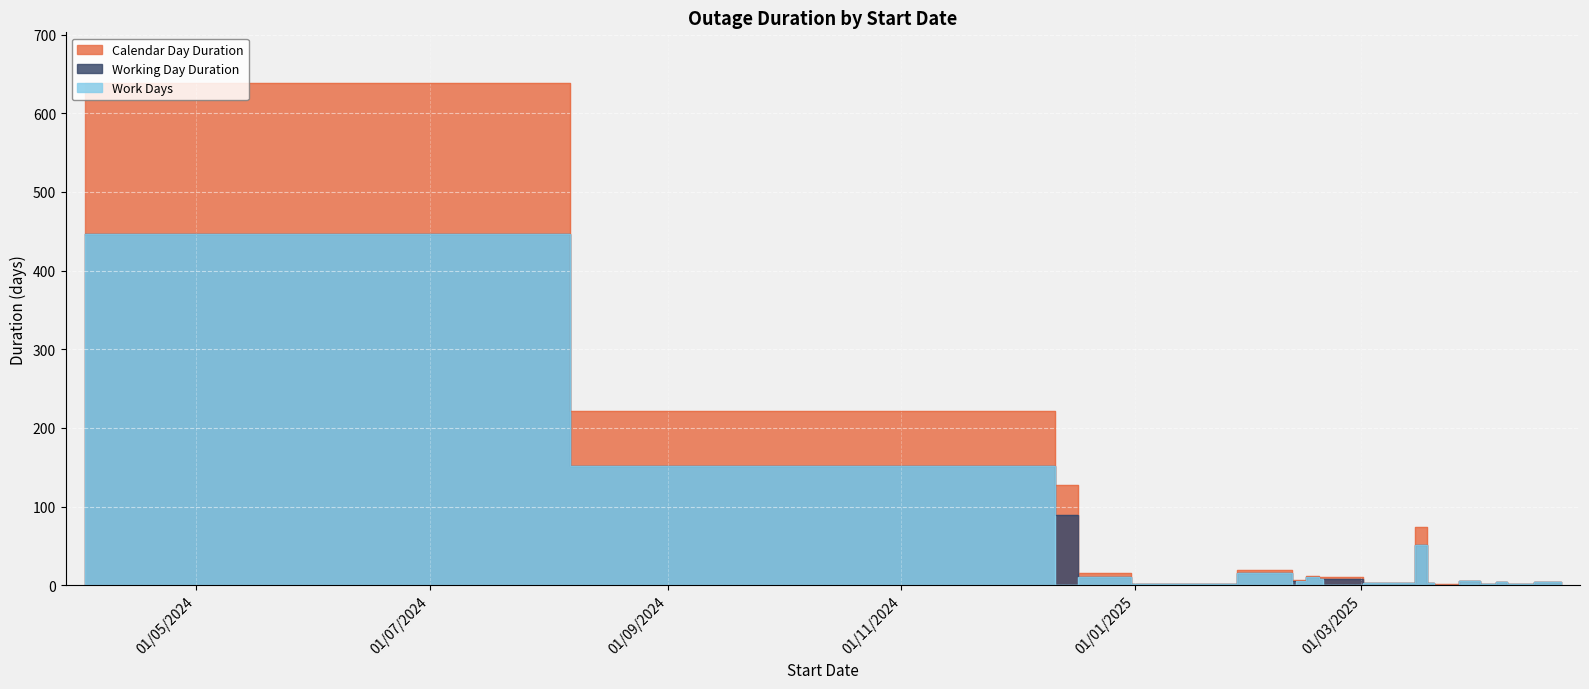

How many series are shown in this chart?

3